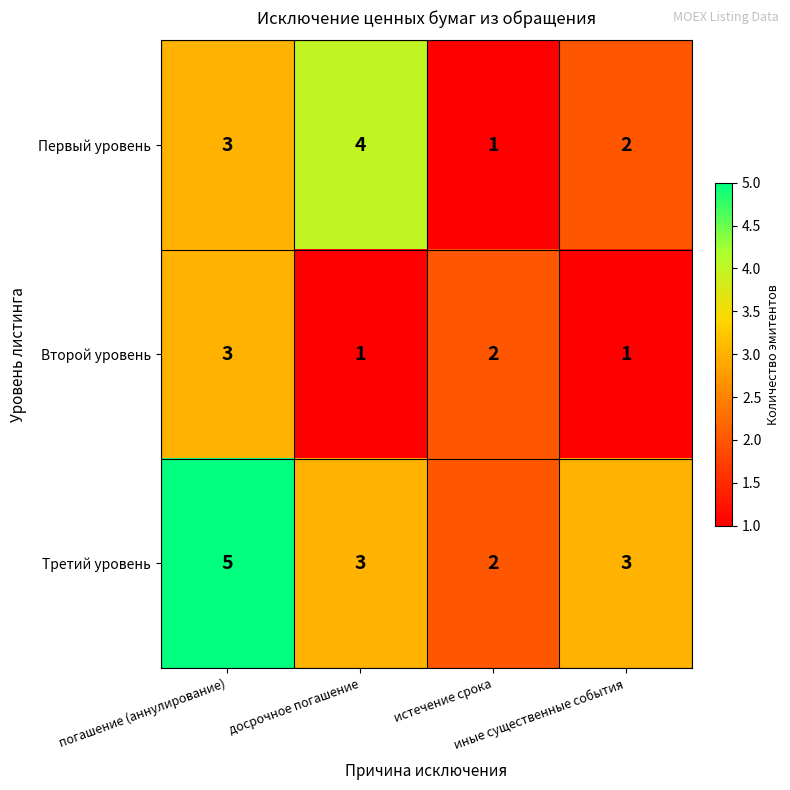

What is the difference between the highest and lowest values at иные существенные события?

2